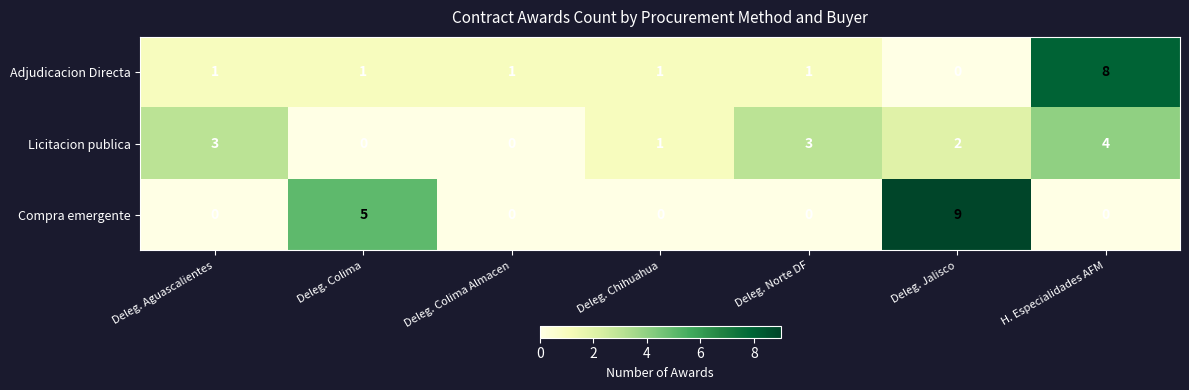

True or false: Compra emergente has a value of 5 at Deleg. Aguascalientes.

False